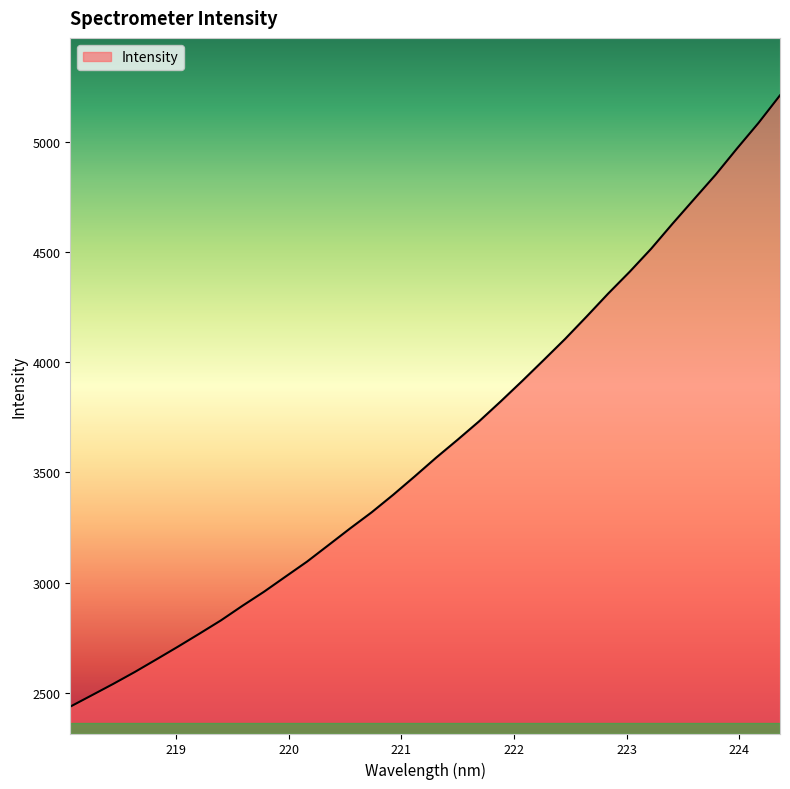

What is the difference between the maximum and minimum values?

2772.0